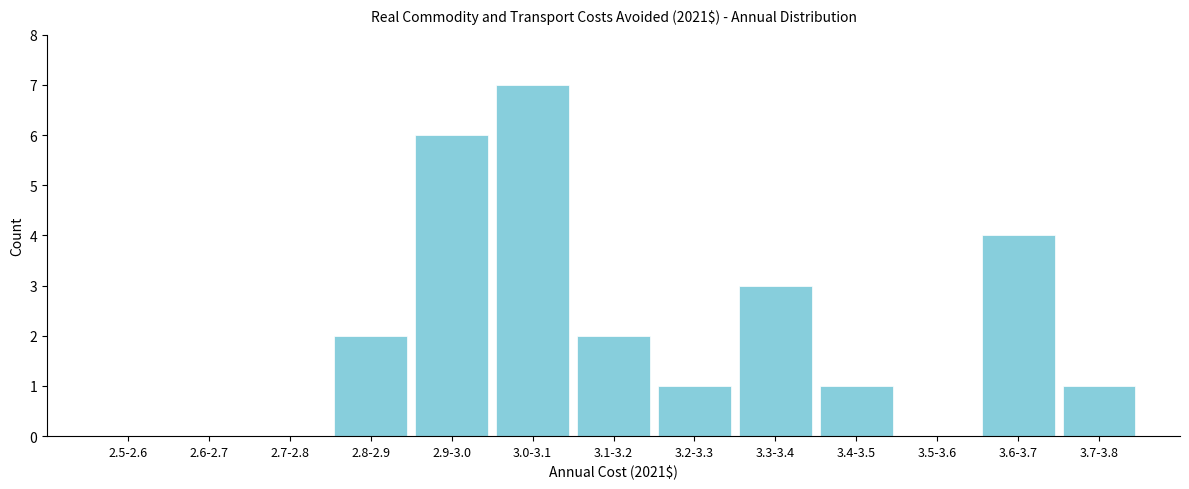

Reading left to right, what are all the values shown in this chart?

2.5-2.6=0	2.6-2.7=0	2.7-2.8=0	2.8-2.9=2	2.9-3.0=6	3.0-3.1=7	3.1-3.2=2	3.2-3.3=1	3.3-3.4=3	3.4-3.5=1	3.5-3.6=0	3.6-3.7=4	3.7-3.8=1